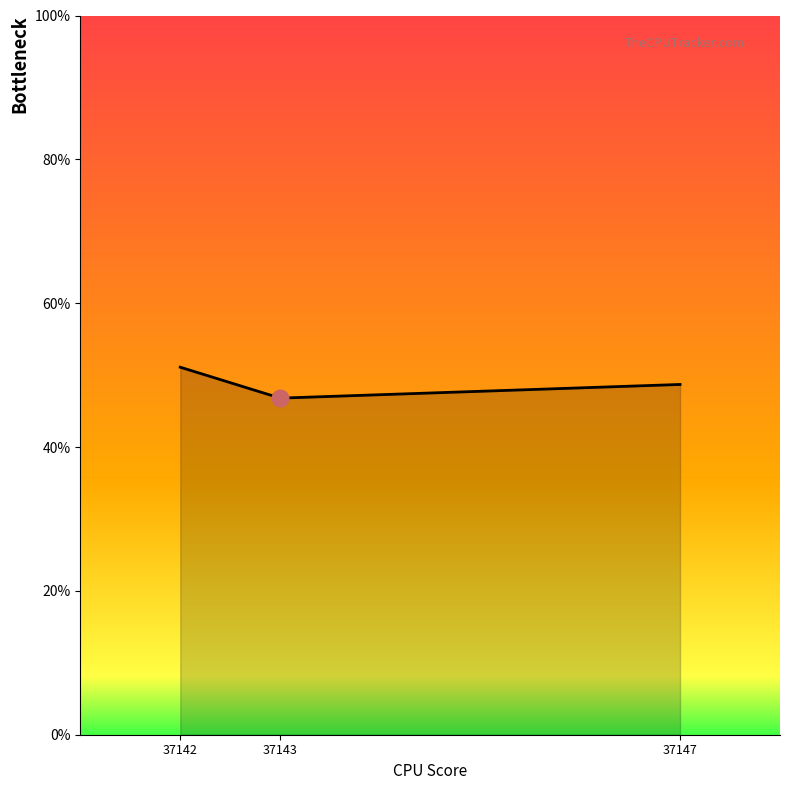

Is it true that the value at 37147 is 0.5?

True